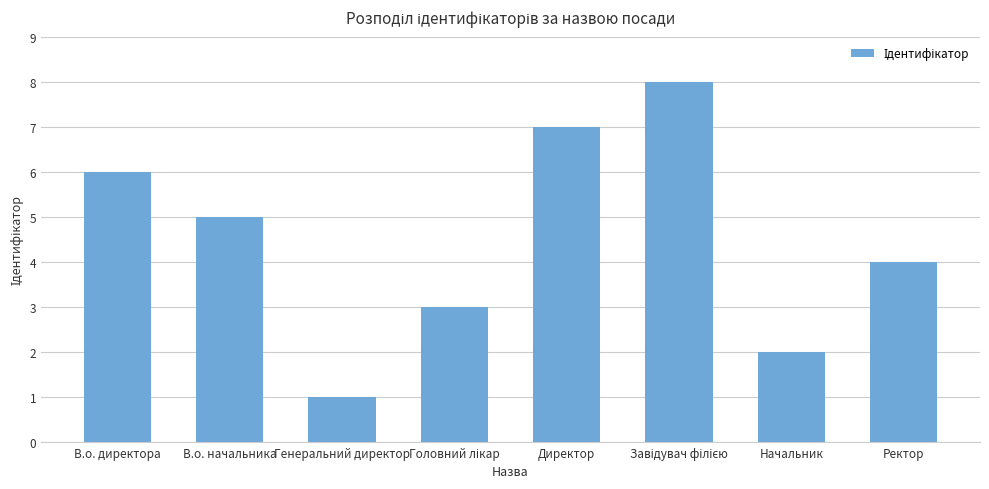

Reading right to left, transcribe all the data shown in this chart.

4	2	8	7	3	1	5	6